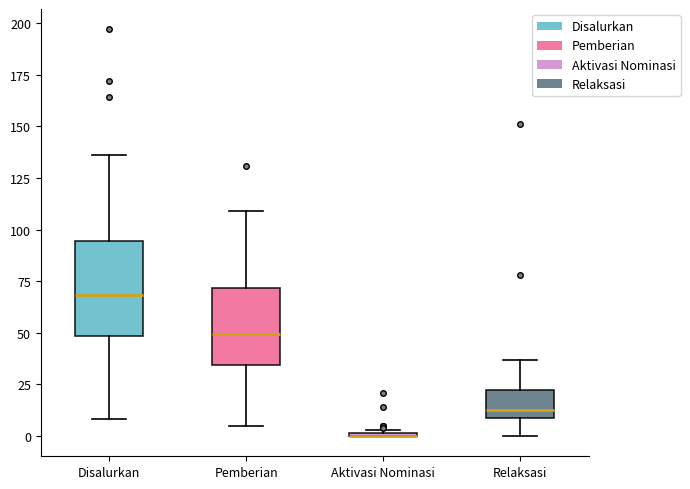

Reading left to right, transcribe this box plot: for each box, give where its median line is, the range the box spans, and where its two whiskers end, as read against the y-axis. The values are not printed on the chart, so give them approximately, as read against the axis.

Disalurkan: median 70, box 50 to 95, whiskers 10 to 135
Pemberian: median 50, box 35 to 70, whiskers 5 to 110
Aktivasi Nominasi: box collapsed to a line at 0, whiskers 0 to 5
Relaksasi: median 15, box 10 to 20, whiskers 0 to 35